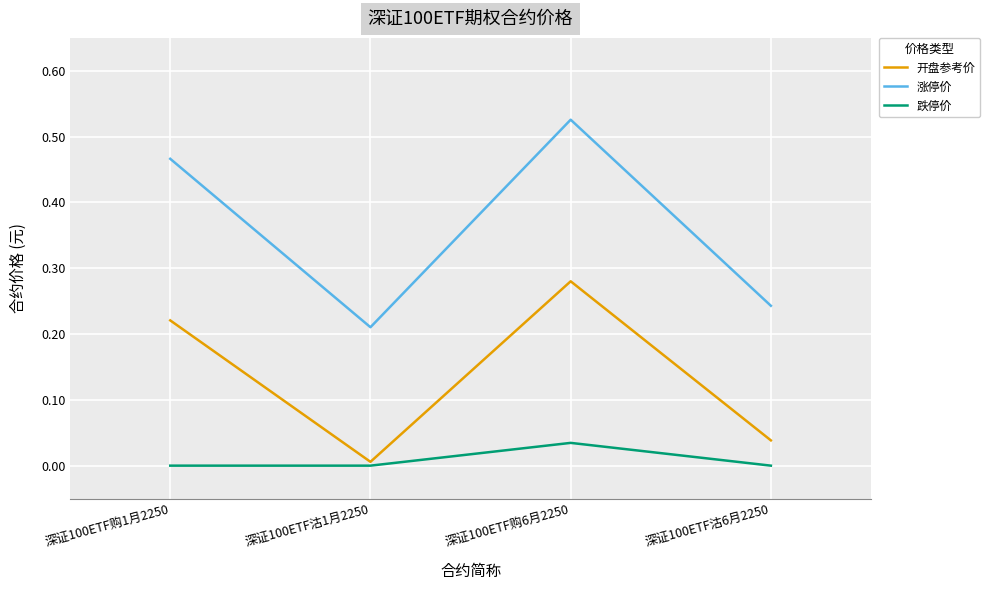

At how many categories does at least one series exceed 0?

4